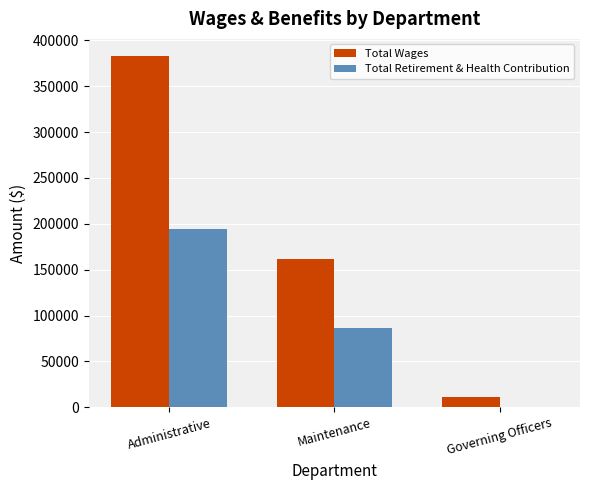

The Total Wages series shows 382555 at Administrative. True or false?

True